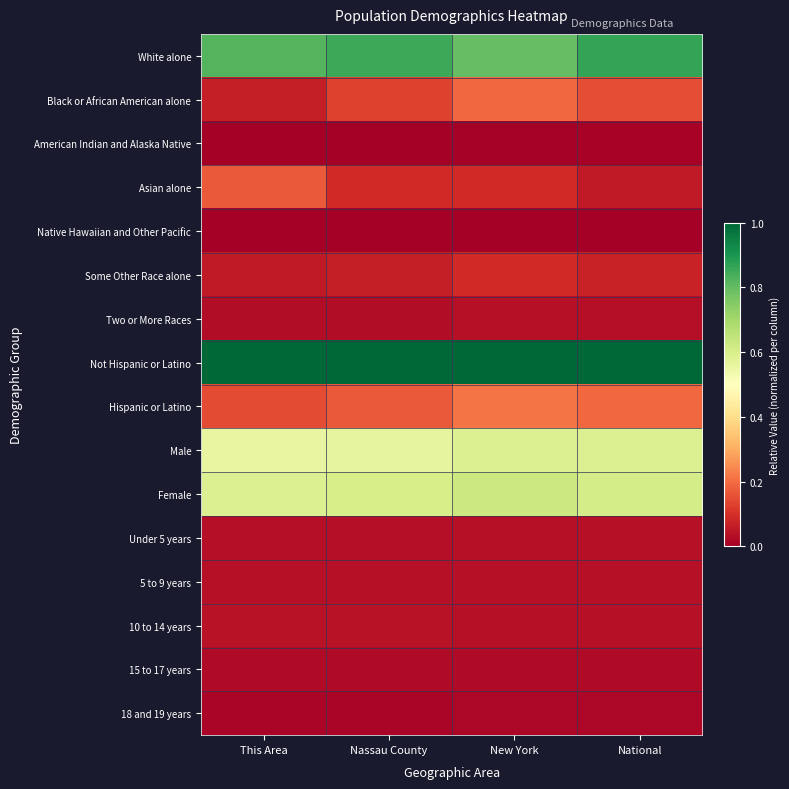

At which category is the sum across all series the highest?

New York